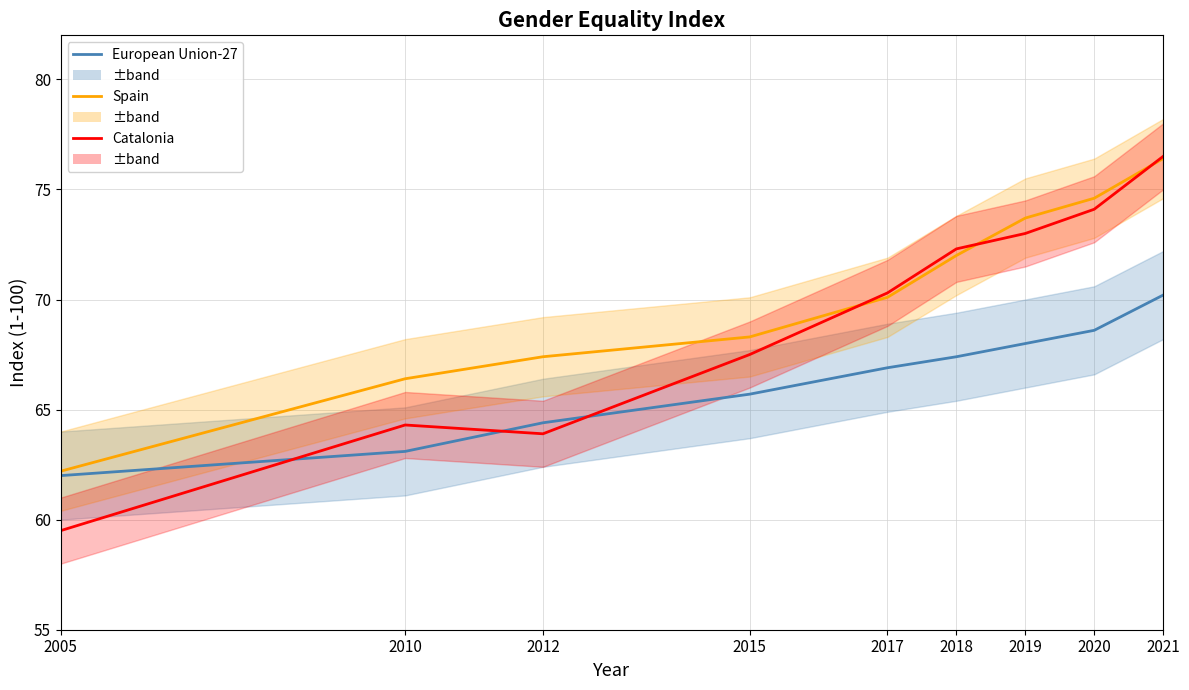

What is the value of the European Union-27 point at the 3rd from the left?

64.4